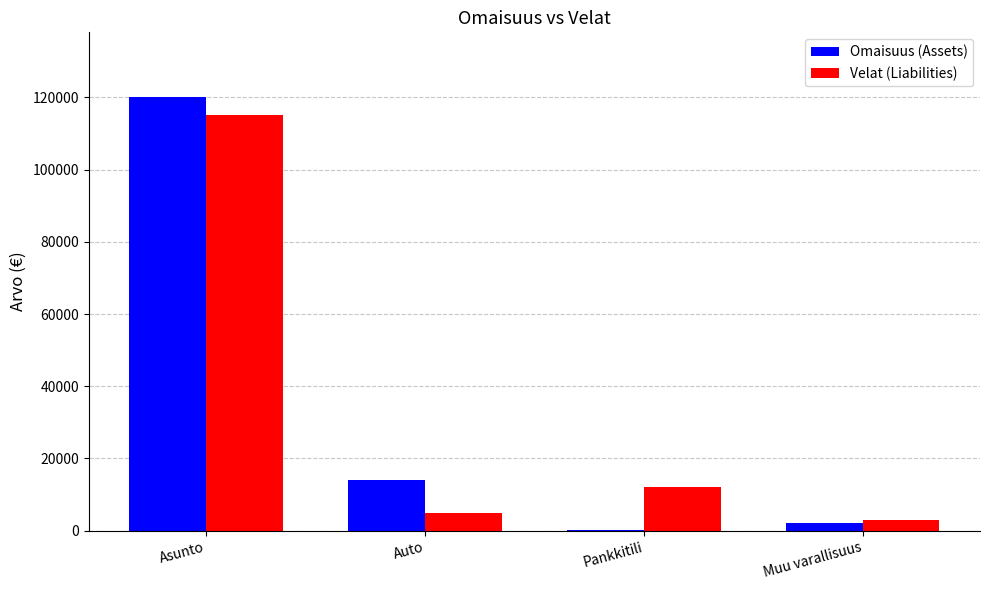

Is the value of Velat (Liabilities) at Asunto greater than the value of Omaisuus (Assets) at Auto?

Yes